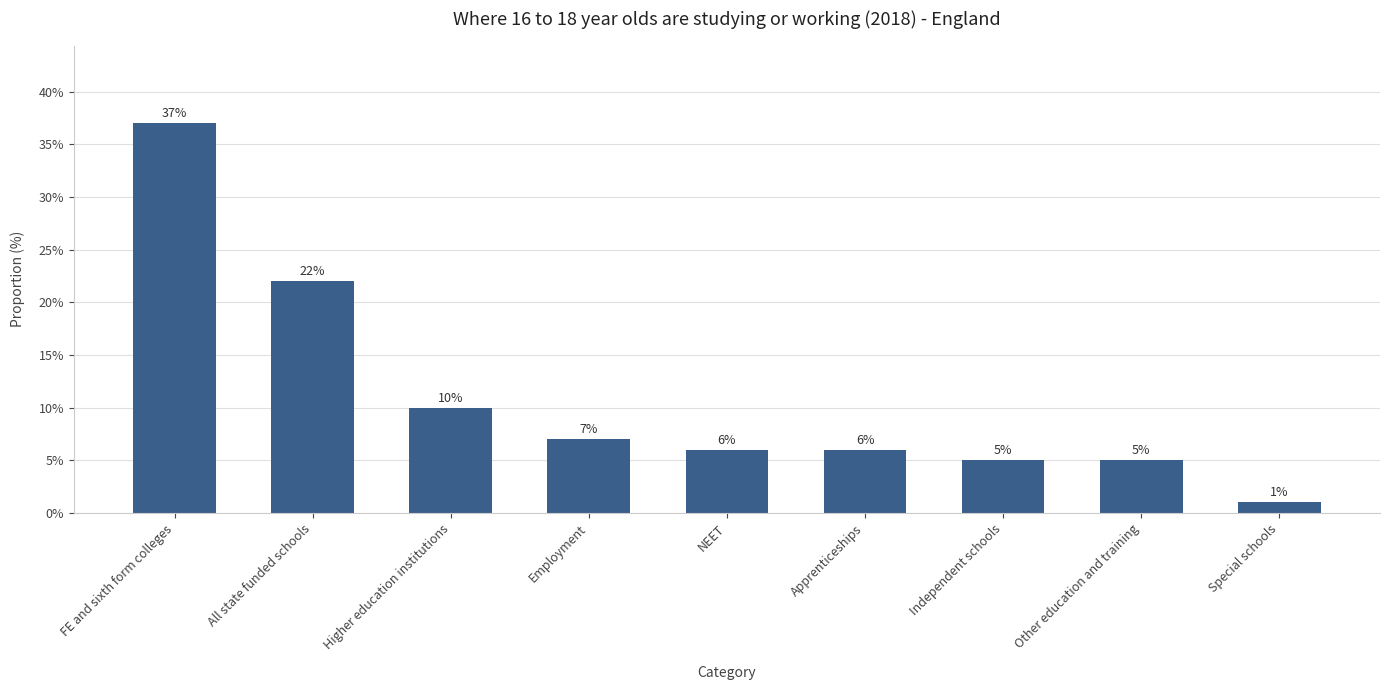

Is it true that the value at Higher education institutions is 0.1?

True